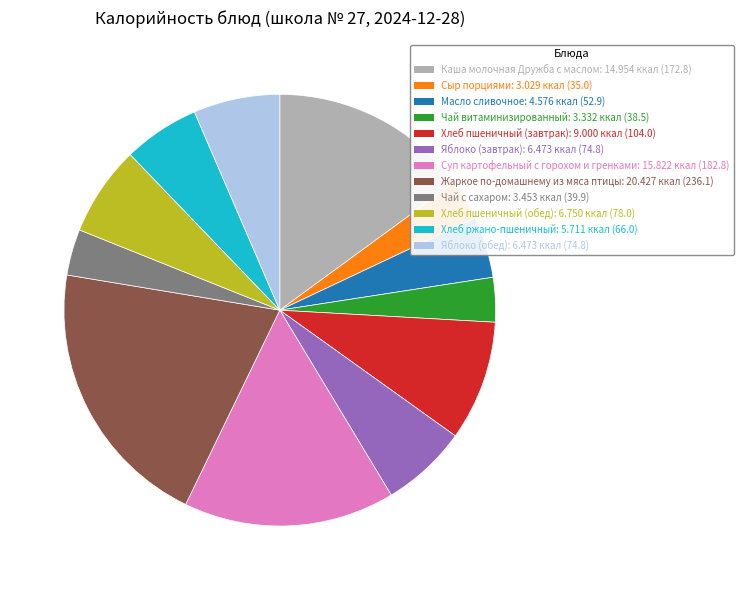

Is it true that Масло сливочное is 5% of the pie?

True